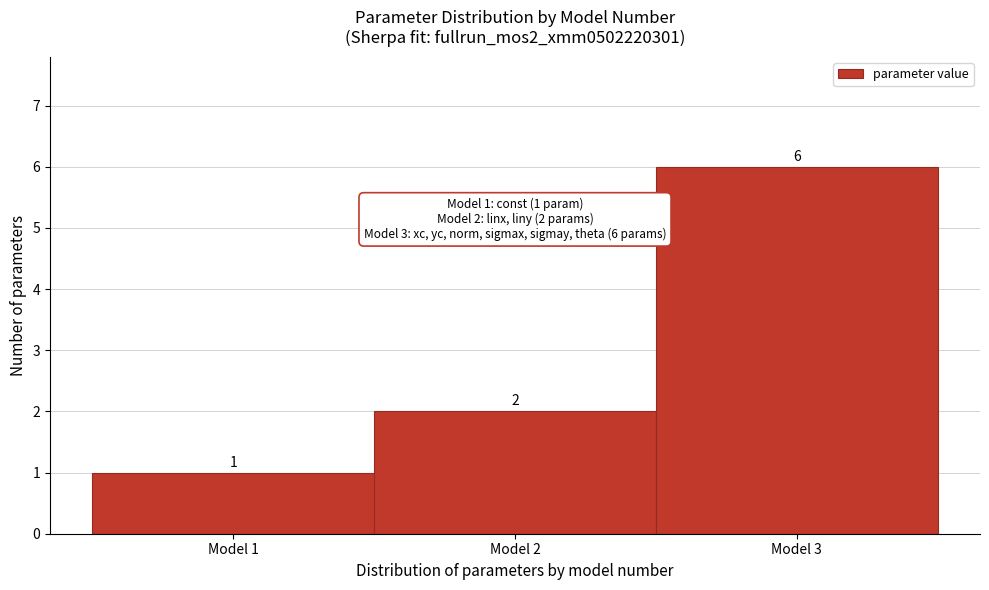

Reading left to right, transcribe this chart: for each bar, give the range it covers on the x-axis and its height.

0.5 to 1.5: 1
1.5 to 2.5: 2
2.5 to 3.5: 6